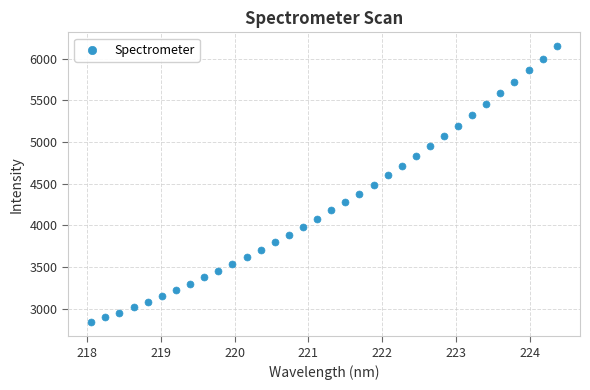

What is the range of Y values (max minus min)?

3313.8